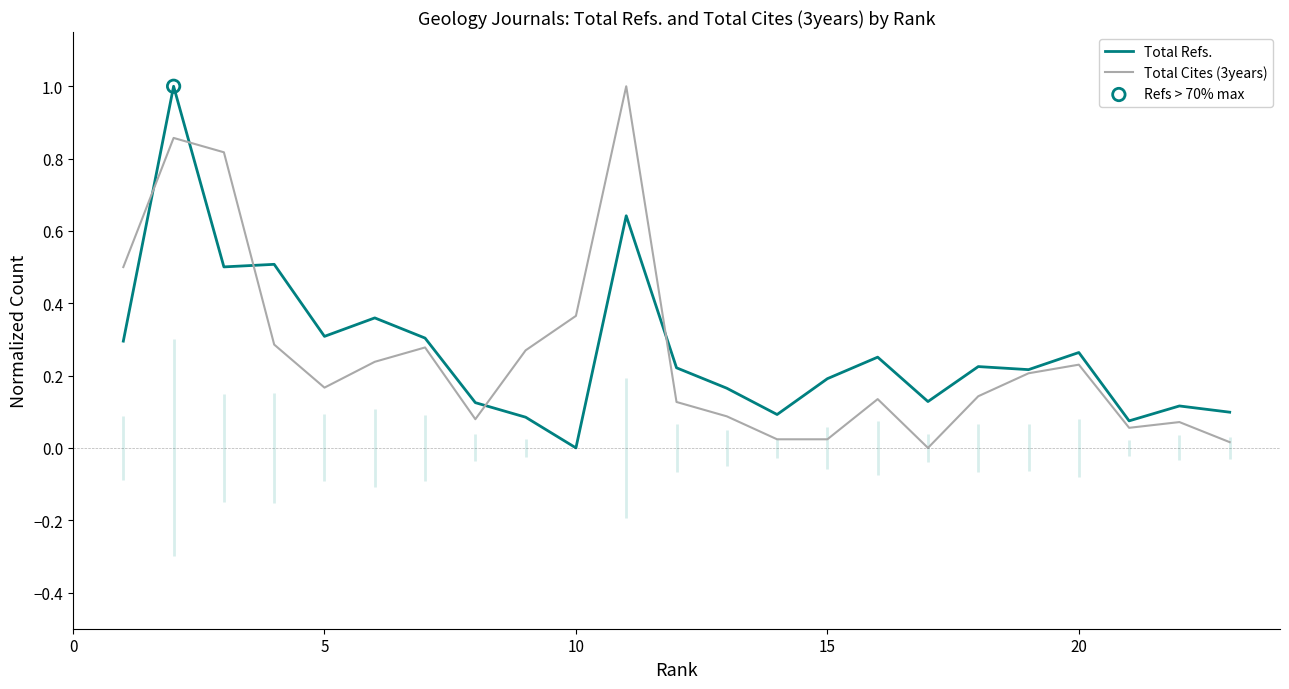

Is it true that Total Refs. equals 0.0 at 10?

True